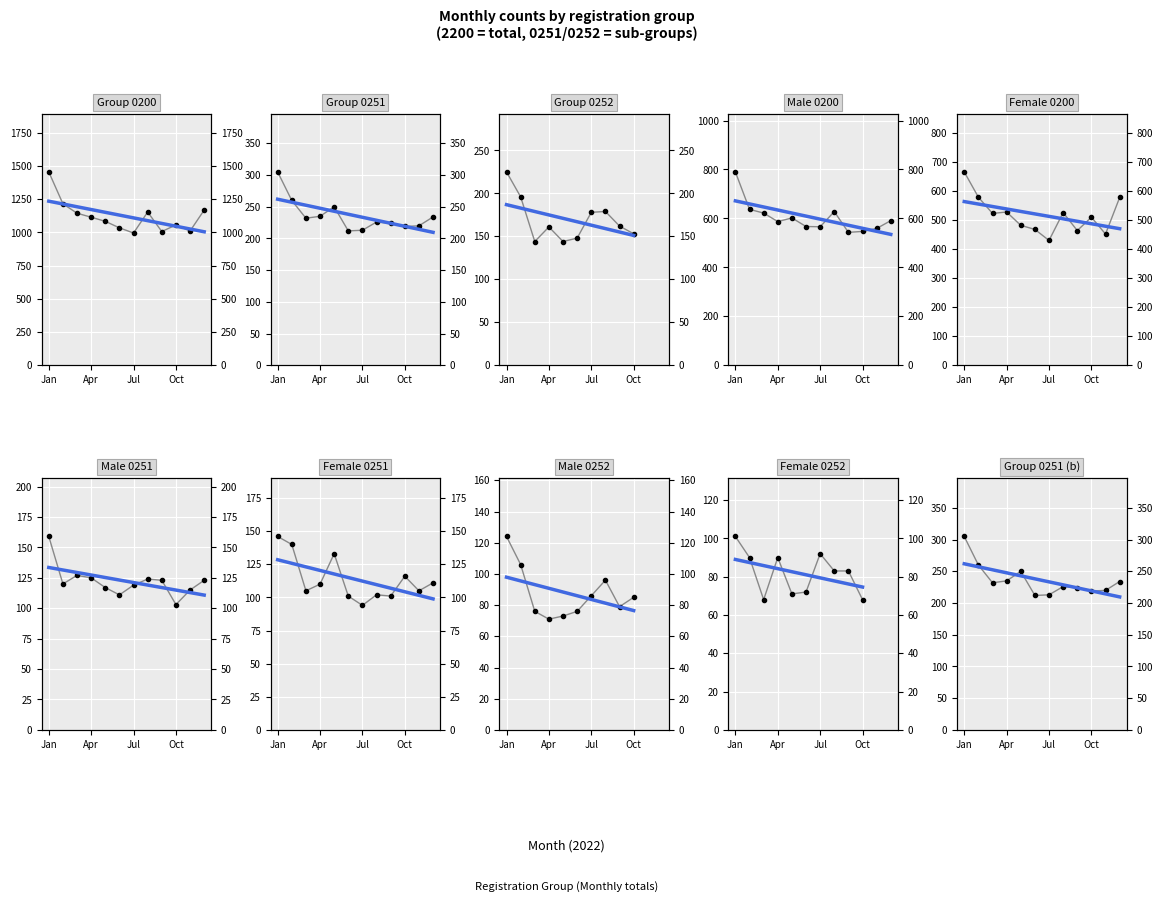

Which series has the largest total across all categories?

0200